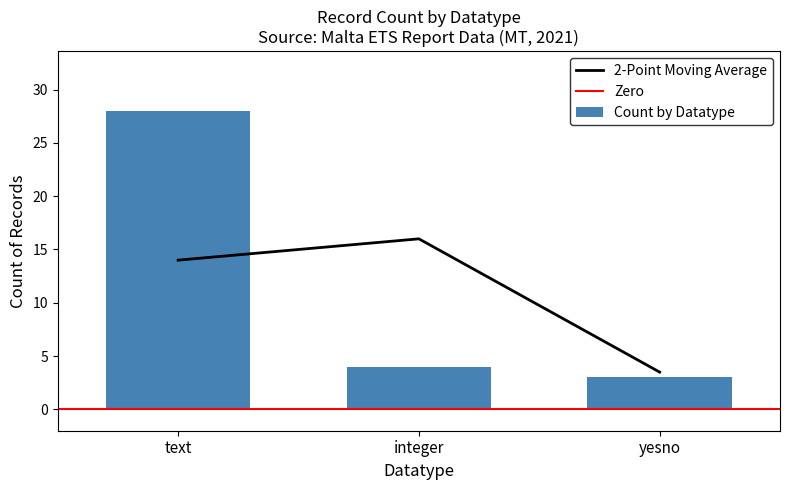

Is it true that the value at yesno is 2?

False